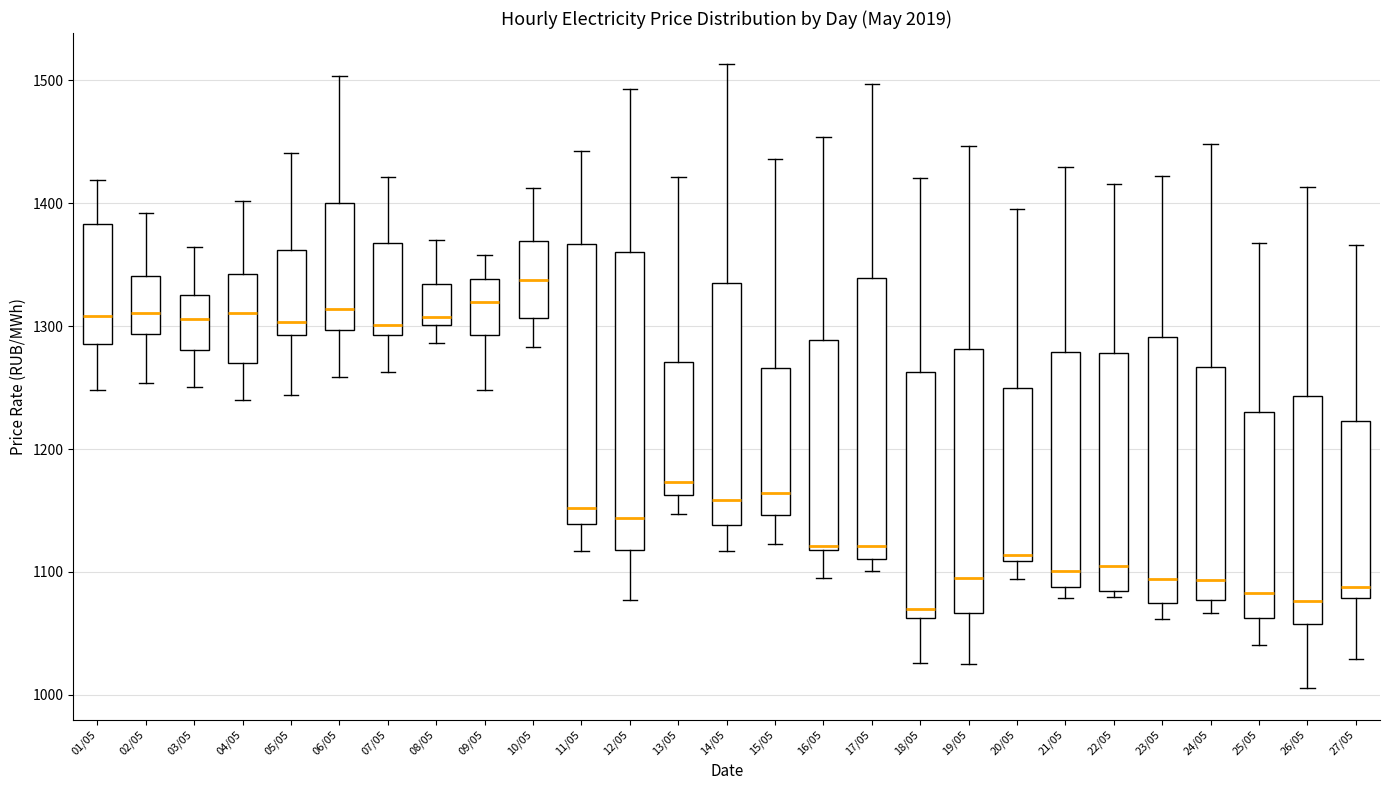

Reading left to right, transcribe this box plot: for each box, give where its median line is, the range the box spans, and where its two whiskers end, as read against the y-axis. The values are not printed on the chart, so give them approximately, as read against the axis.

01/05: median 1310, box 1290 to 1380, whiskers 1250 to 1420
02/05: median 1310, box 1290 to 1340, whiskers 1250 to 1390
03/05: median 1310, box 1280 to 1320, whiskers 1250 to 1360
04/05: median 1310, box 1270 to 1340, whiskers 1240 to 1400
05/05: median 1300, box 1290 to 1360, whiskers 1240 to 1440
06/05: median 1310, box 1300 to 1400, whiskers 1260 to 1500
07/05: median 1300, box 1290 to 1370, whiskers 1260 to 1420
08/05: median 1310, box 1300 to 1330, whiskers 1290 to 1370
09/05: median 1320, box 1290 to 1340, whiskers 1250 to 1360
10/05: median 1340, box 1310 to 1370, whiskers 1280 to 1410
11/05: median 1150, box 1140 to 1370, whiskers 1120 to 1440
12/05: median 1140, box 1120 to 1360, whiskers 1080 to 1490
13/05: median 1170, box 1160 to 1270, whiskers 1150 to 1420
14/05: median 1160, box 1140 to 1330, whiskers 1120 to 1510
15/05: median 1160, box 1150 to 1270, whiskers 1120 to 1440
16/05: median 1120 (just above the box's lower edge), box 1120 to 1290, whiskers 1100 to 1450
17/05: median 1120, box 1110 to 1340, whiskers 1100 to 1500
18/05: median 1070, box 1060 to 1260, whiskers 1030 to 1420
19/05: median 1100, box 1070 to 1280, whiskers 1030 to 1450
20/05: median 1110 (just above the box's lower edge), box 1110 to 1250, whiskers 1090 to 1400
21/05: median 1100, box 1090 to 1280, whiskers 1080 to 1430
22/05: median 1110, box 1080 to 1280, whiskers 1080 (just below the box's lower edge) to 1420
23/05: median 1090, box 1070 to 1290, whiskers 1060 to 1420
24/05: median 1090, box 1080 to 1270, whiskers 1070 to 1450
25/05: median 1080, box 1060 to 1230, whiskers 1040 to 1370
26/05: median 1080, box 1060 to 1240, whiskers 1010 to 1410
27/05: median 1090, box 1080 to 1220, whiskers 1030 to 1370